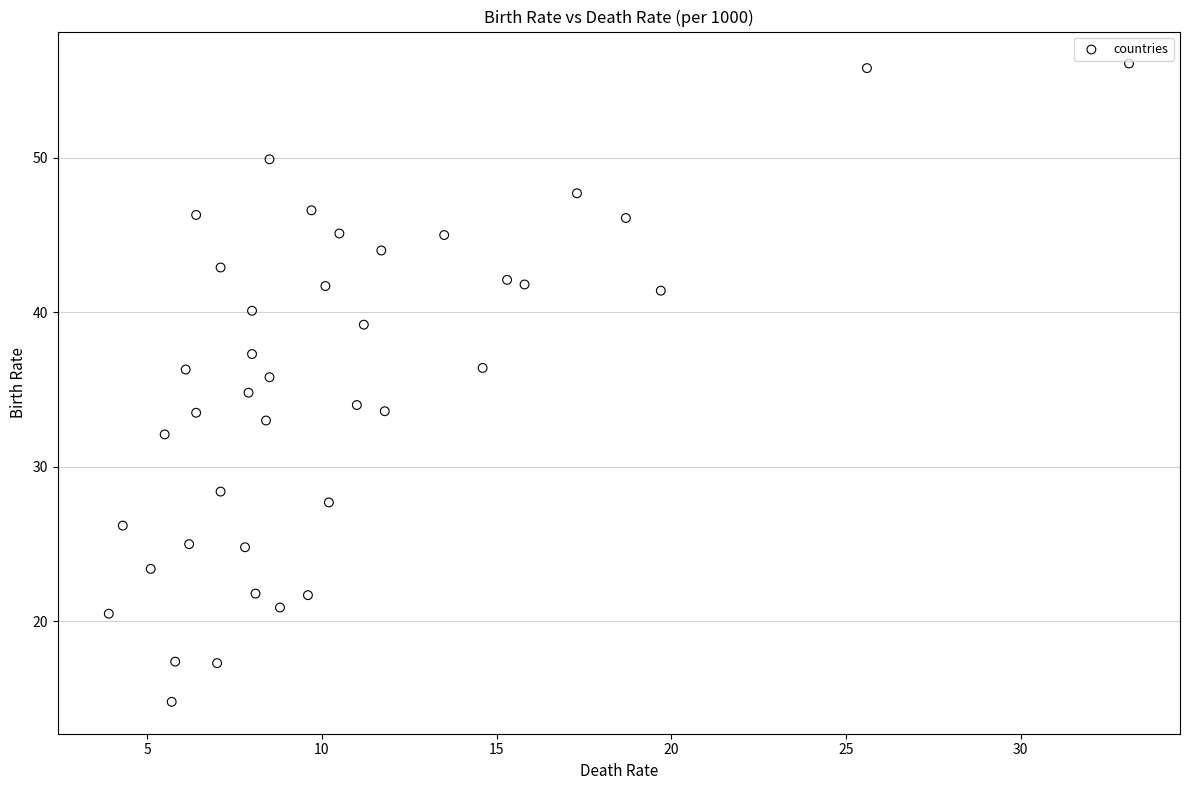

What is the range of X values (max minus min)?

29.2